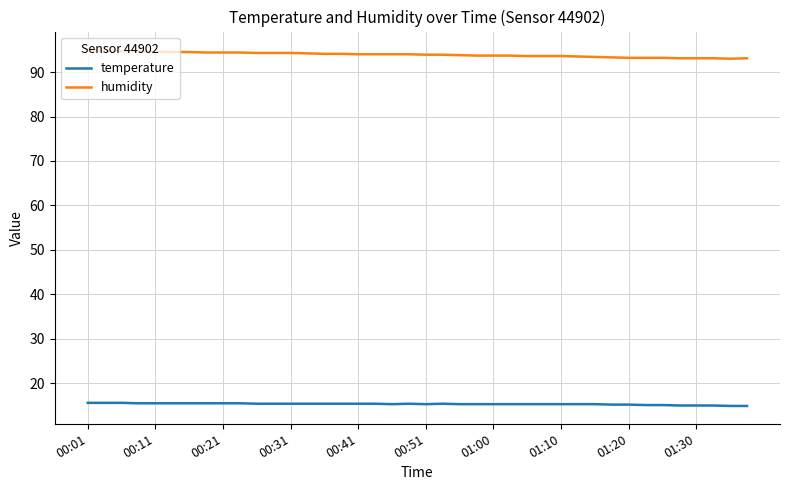

Which series has the largest range (max minus min)?

humidity